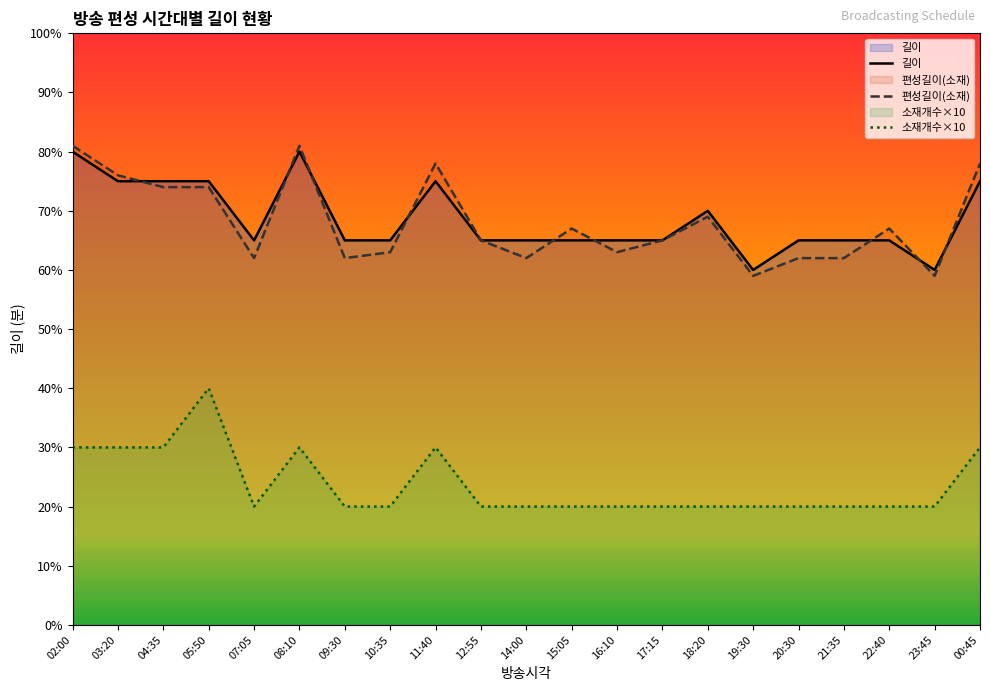

In 소재개수, how many points are higher than both neighbors (excluding endpoints)?

3